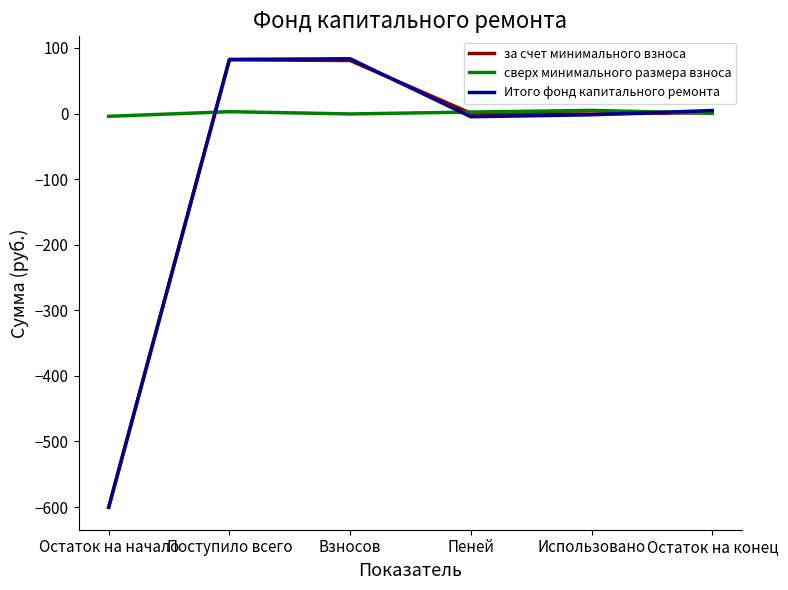

Rank the categories by сверх минимального размера взноса value from lowest to highest.

Остаток на начало, Взносов, Остаток на конец, Пеней, Поступило всего, Использовано